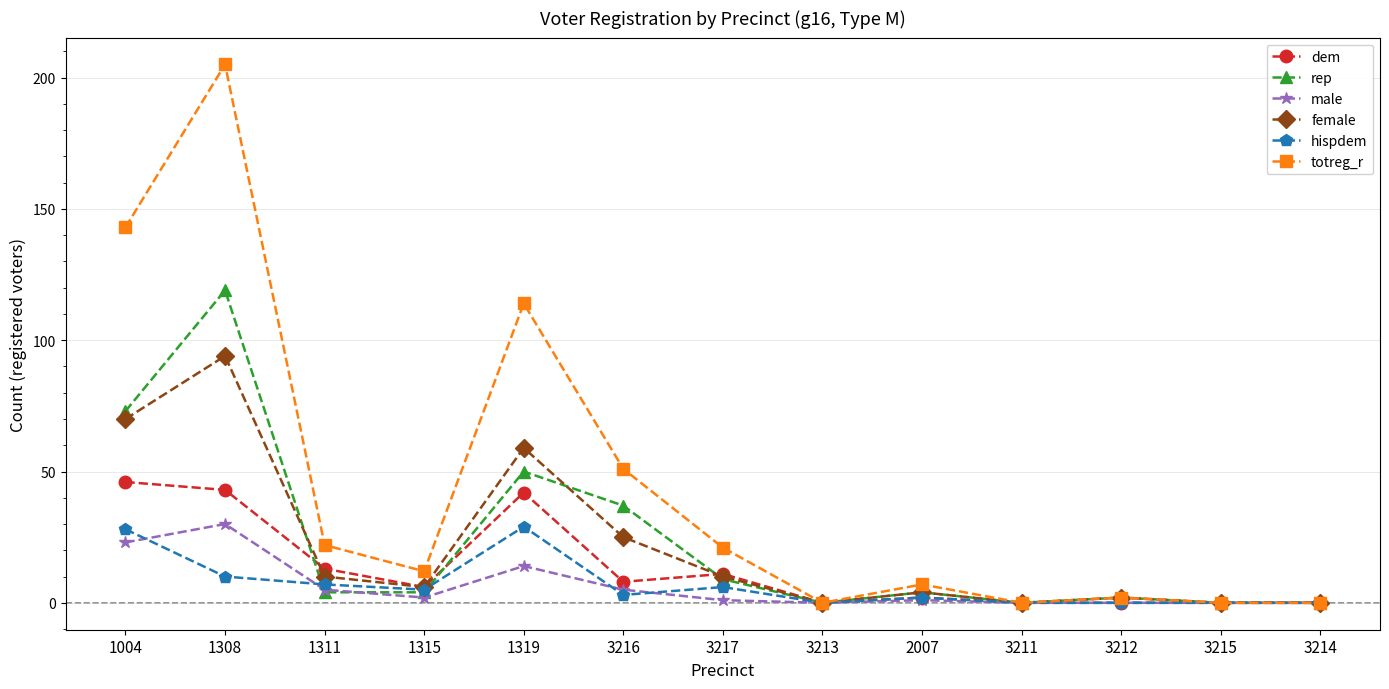

Is it true that totreg_r equals 197 at 1319?

False